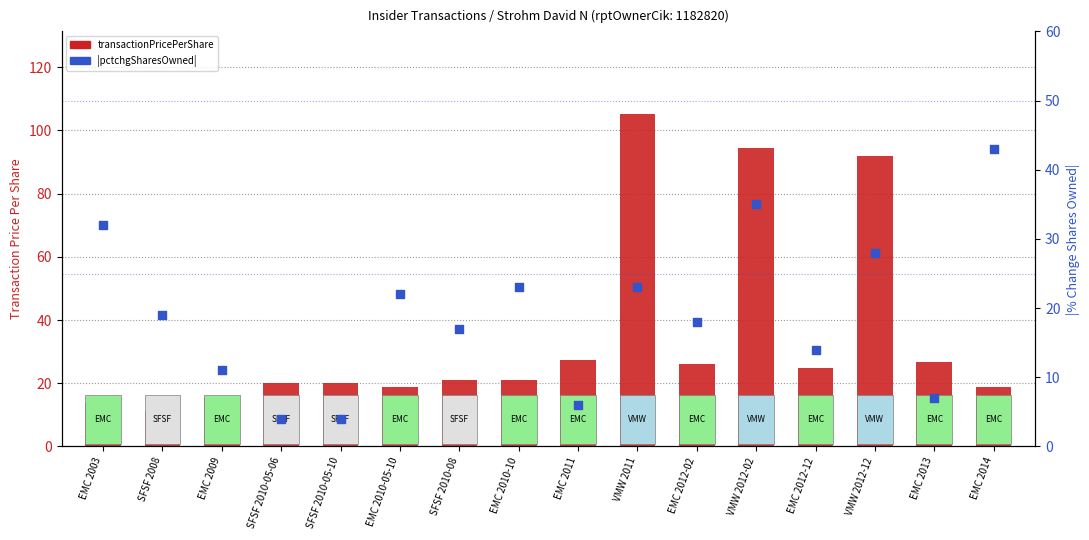

Which series has the largest Y range (max minus min)?

transactionPricePerShare